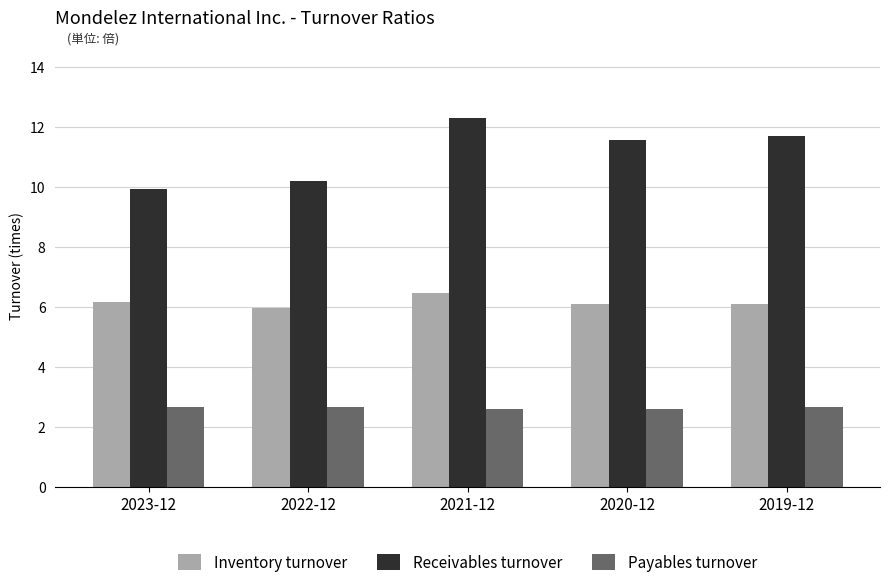

Which label corresponds to the largest value in the chart?

2021-12